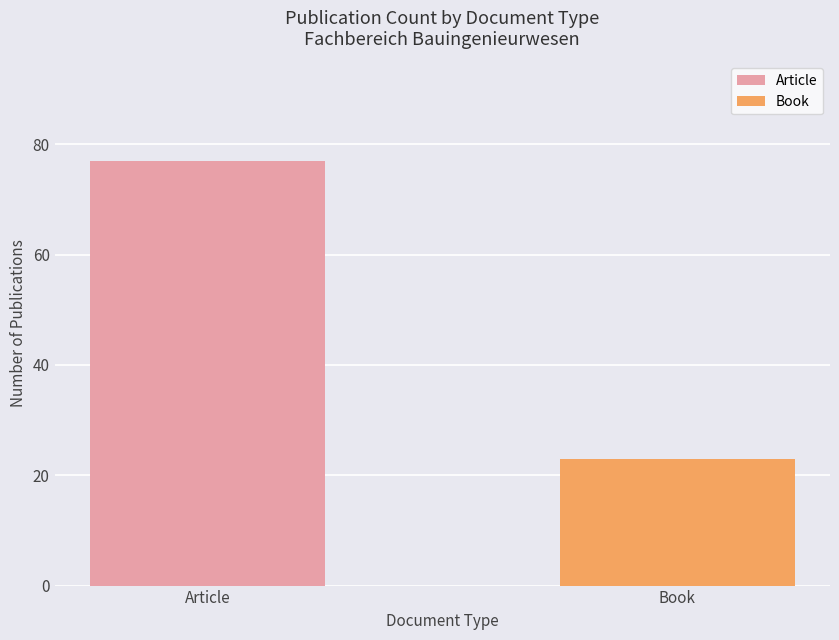

What is the label of the 2nd bar from the left?

Book